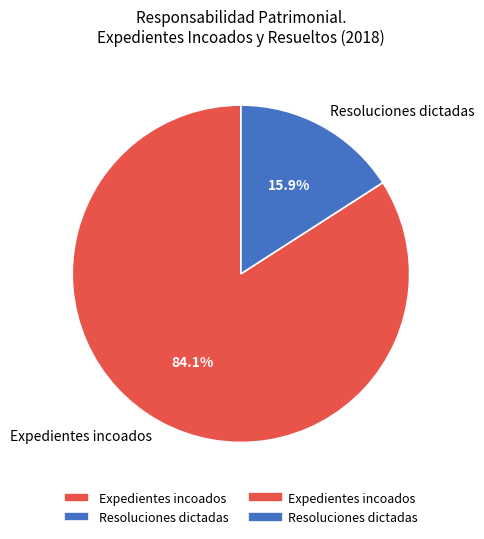

To the nearest percent, what is the average slice percentage?

50%